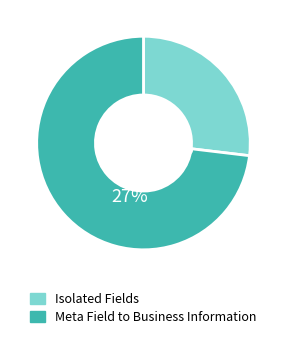

Which has a higher value, Isolated Fields or Meta Field to Business Information?

Meta Field to Business Information